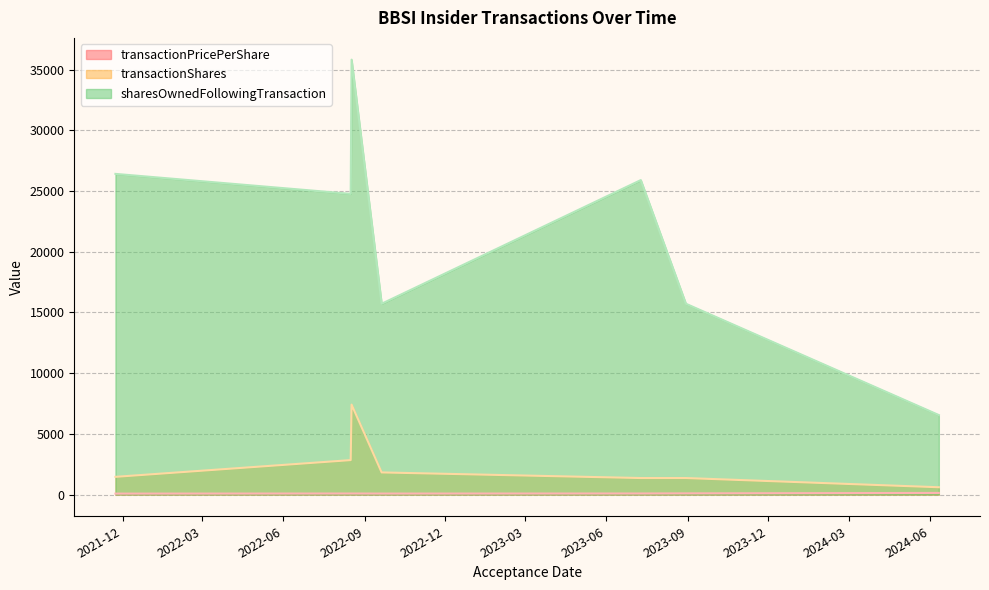

What is the total value across all series at 2021-11-23?

27953.5